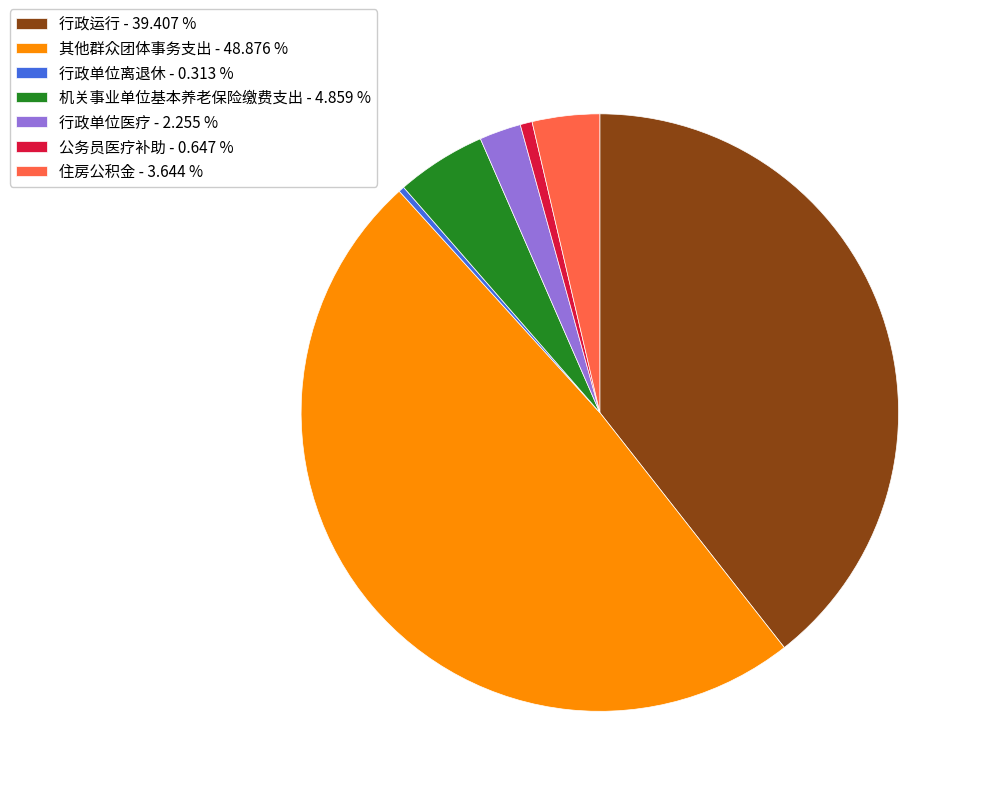

How many slices are in this pie chart?

7